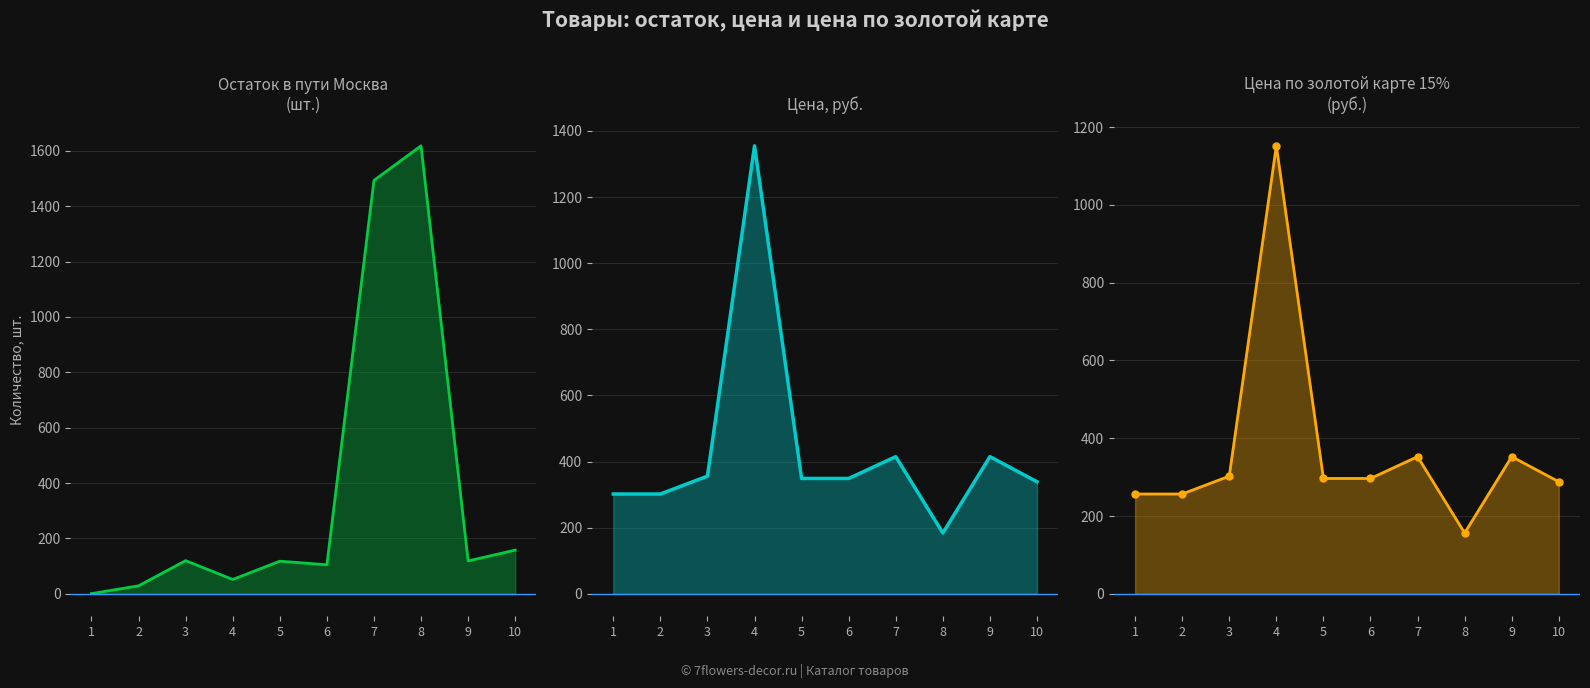

Reading right to left, what are all the values shown in this chart?

Остаток в пути Москва: 10=158.0	9=119.0	8=1618.0	7=1493.0	6=105.0	5=118.0	4=52.0	3=120.0	2=29.0	1=1.0
Цена, руб.: 10=339.0	9=415.0	8=184.0	7=415.0	6=349.0	5=349.0	4=1355.0	3=356.0	2=302.0	1=302.0
Цена по золотой карте 15%: 10=288.1	9=352.8	8=156.4	7=352.8	6=296.6	5=296.6	4=1151.8	3=302.6	2=256.7	1=256.7